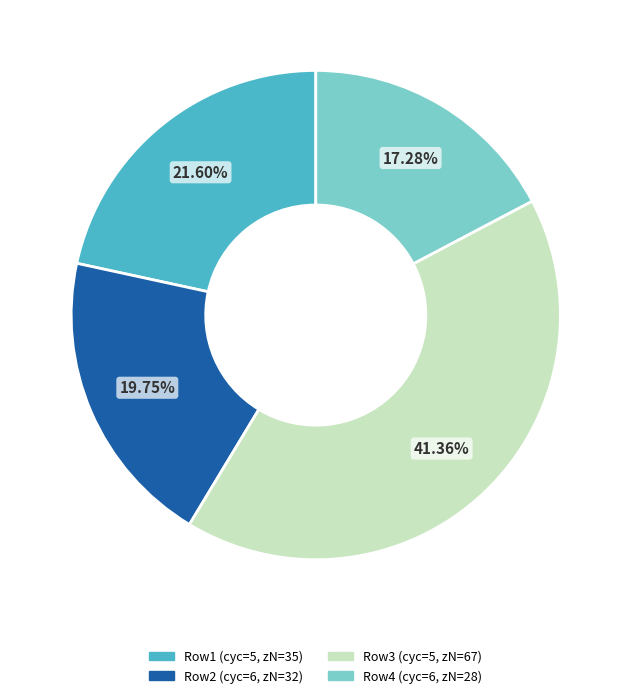

Combined, do Row2 (cyc=6, zN=32) and Row4 (cyc=6, zN=28) account for over 50%?

No